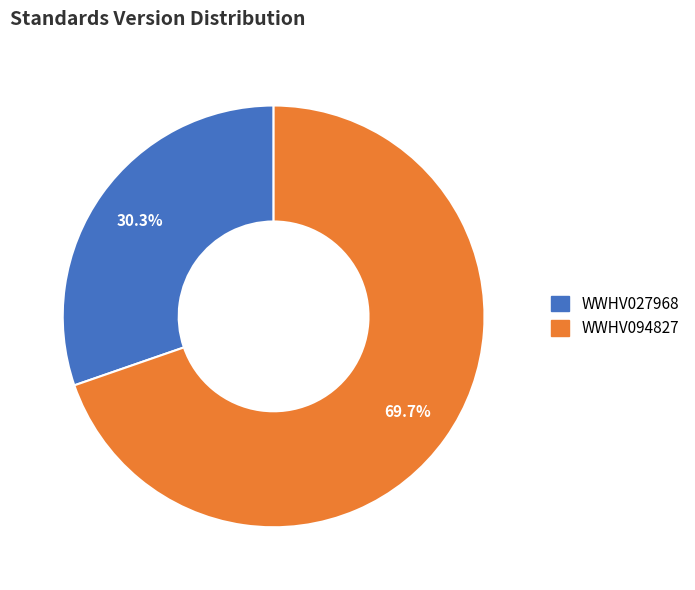

Does WWHV094827 account for over 50% of the chart?

Yes